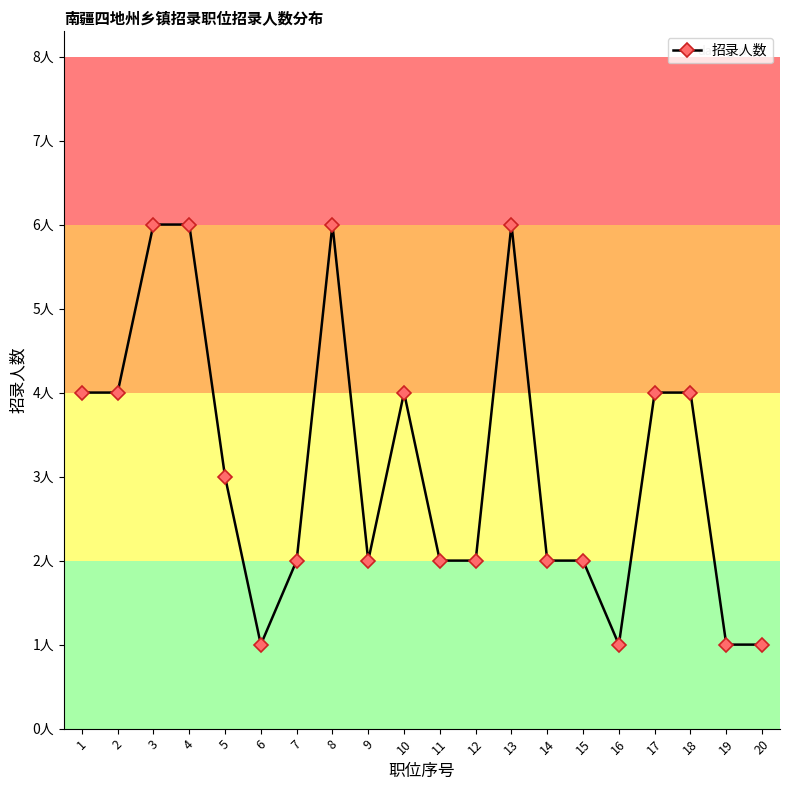

Where is the first local minimum?

6